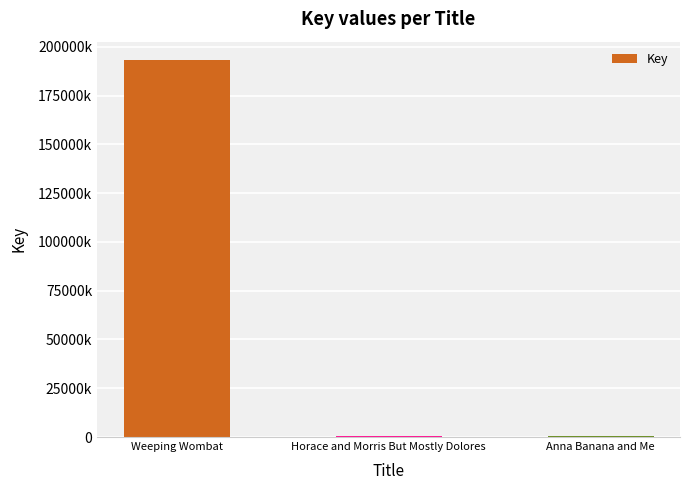

Which has a higher value, Anna Banana and Me or Horace and Morris But Mostly Dolores?

Anna Banana and Me